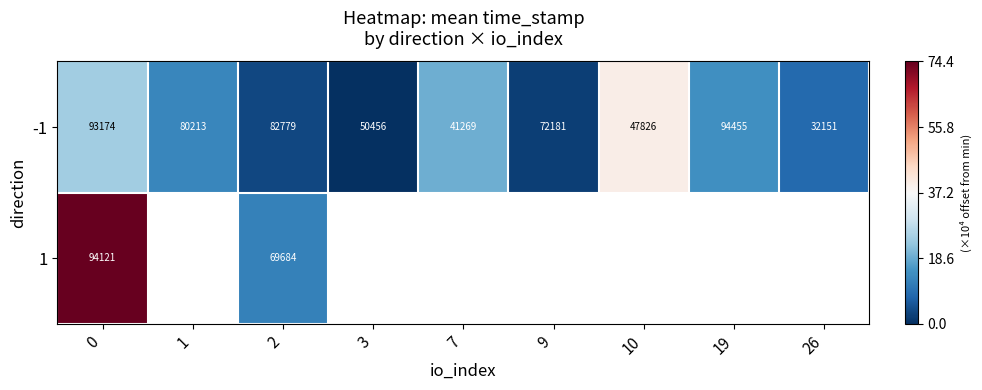

What is the spread (max minus min) of values at 0?

947